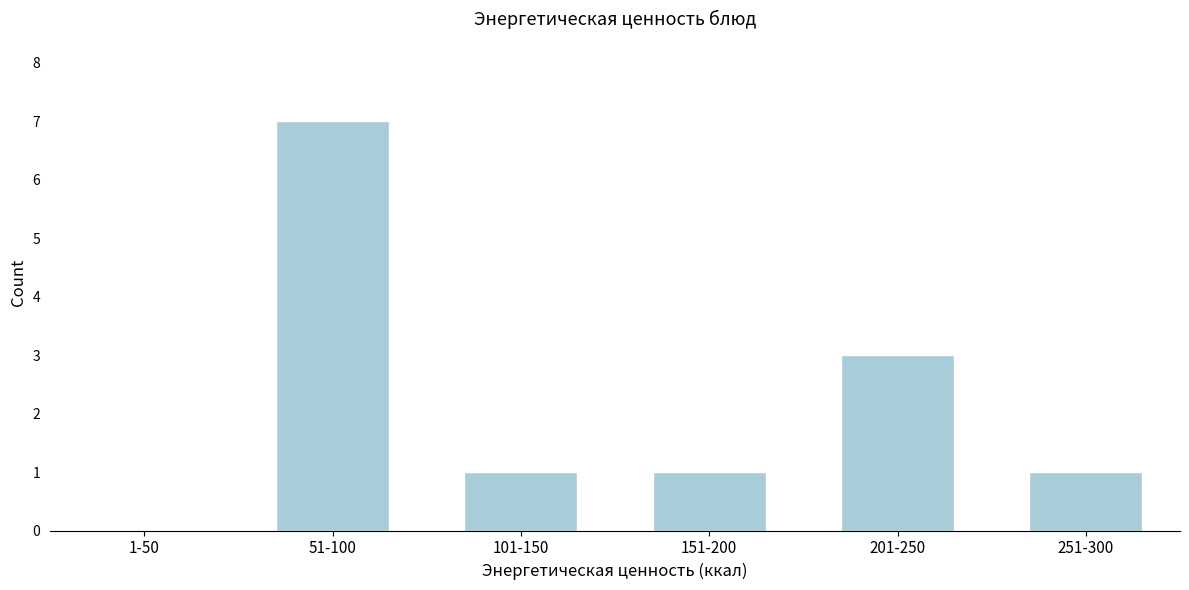

Reading left to right, transcribe all the data shown in this chart.

1-50=0	51-100=7	101-150=1	151-200=1	201-250=3	251-300=1